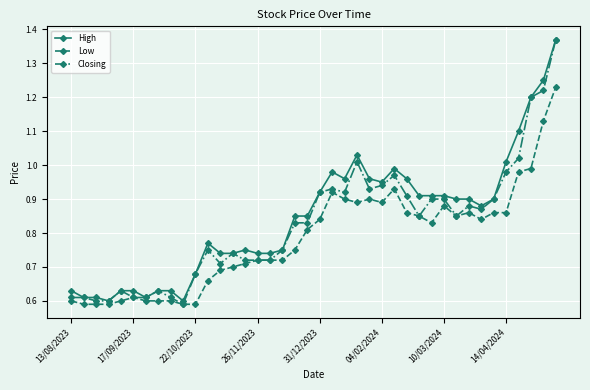

At how many categories does at least one series exceed 1?

6